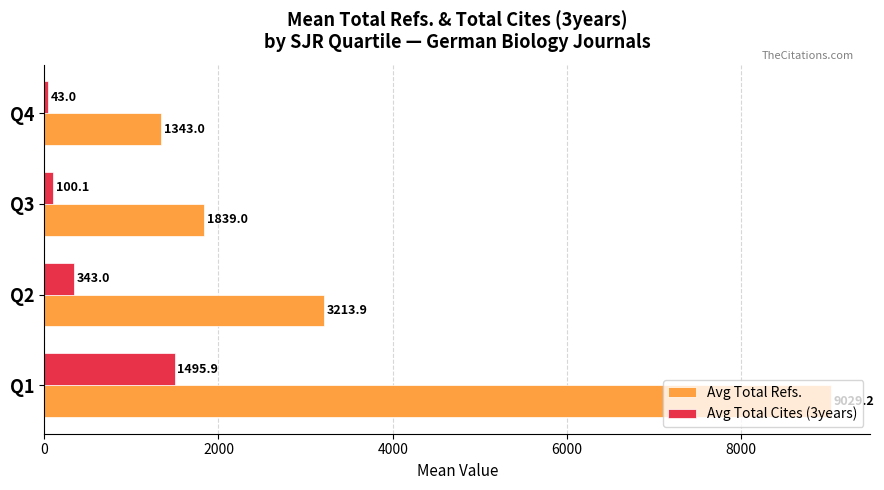

What is the difference between the second highest and second lowest values in the Avg Total Cites (3years) series?

242.9